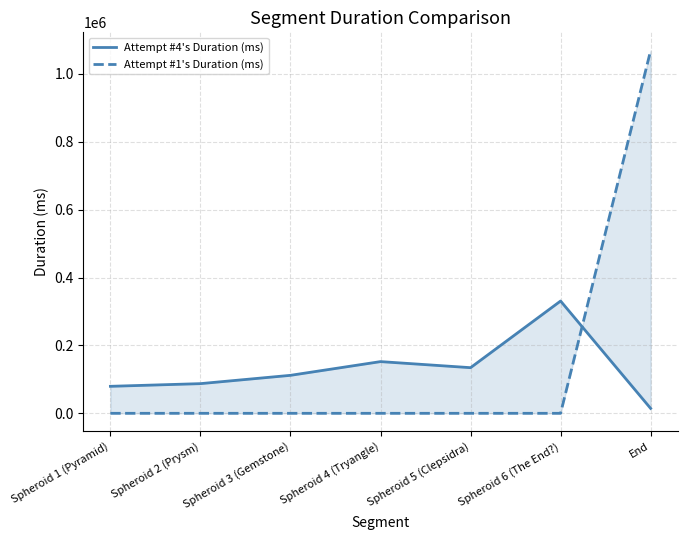

Reading left to right, list all the values displayed in this chart.

Attempt #4's Duration (ms): 79503	87399	111882	152298	134437	330799	14374
Attempt #1's Duration (ms): 0	0	0	0	0	0	1068859